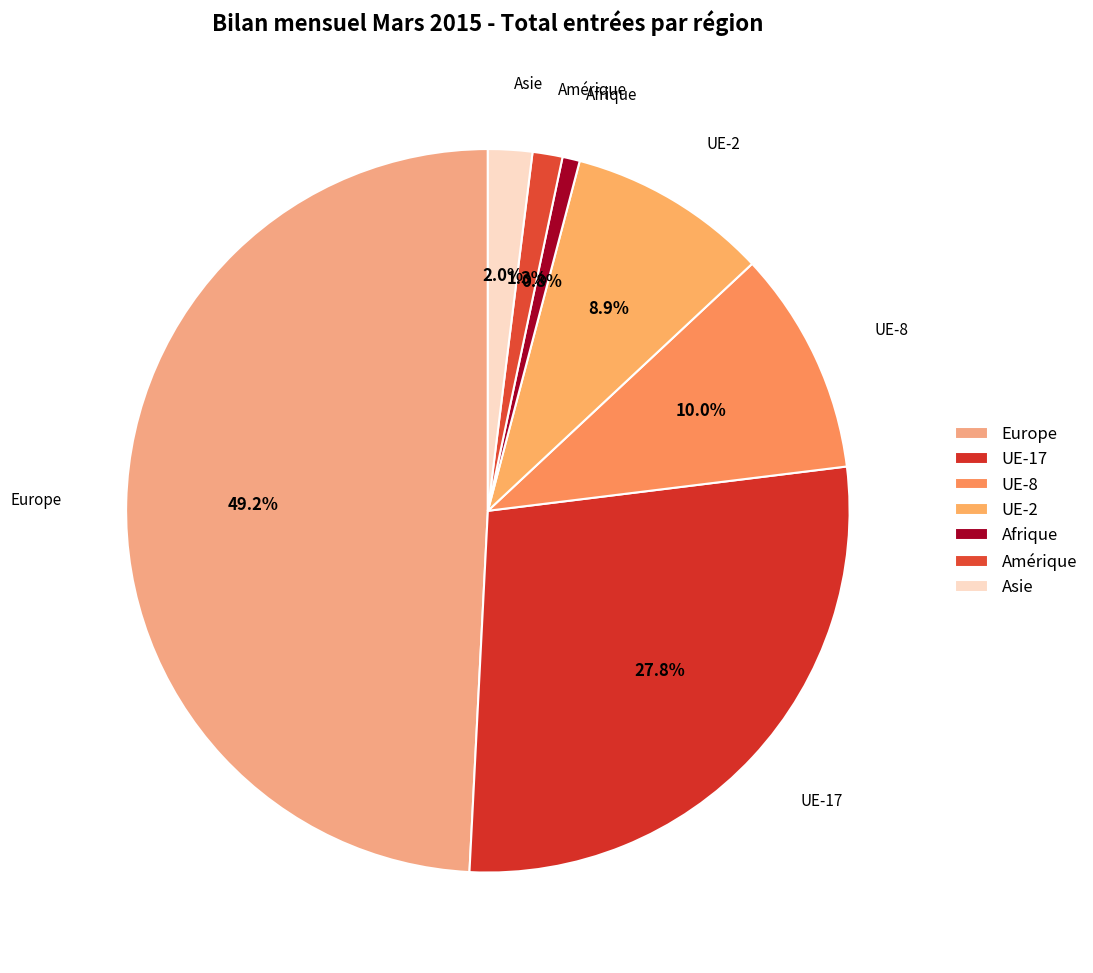

What portion of the pie excludes Europe?

50.8%